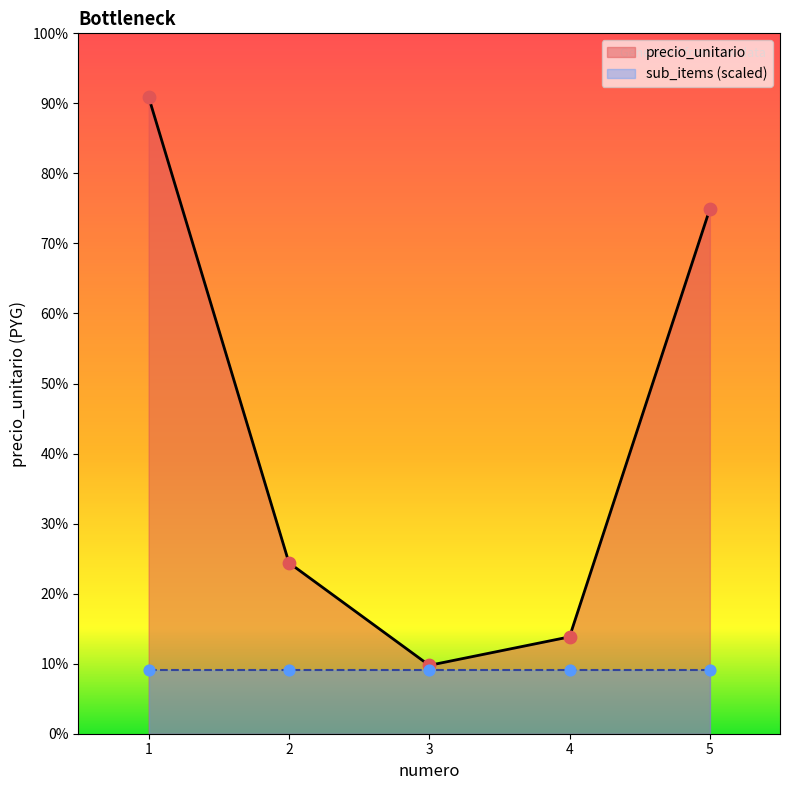

What is the change in value from 3 to 5?

+3204000